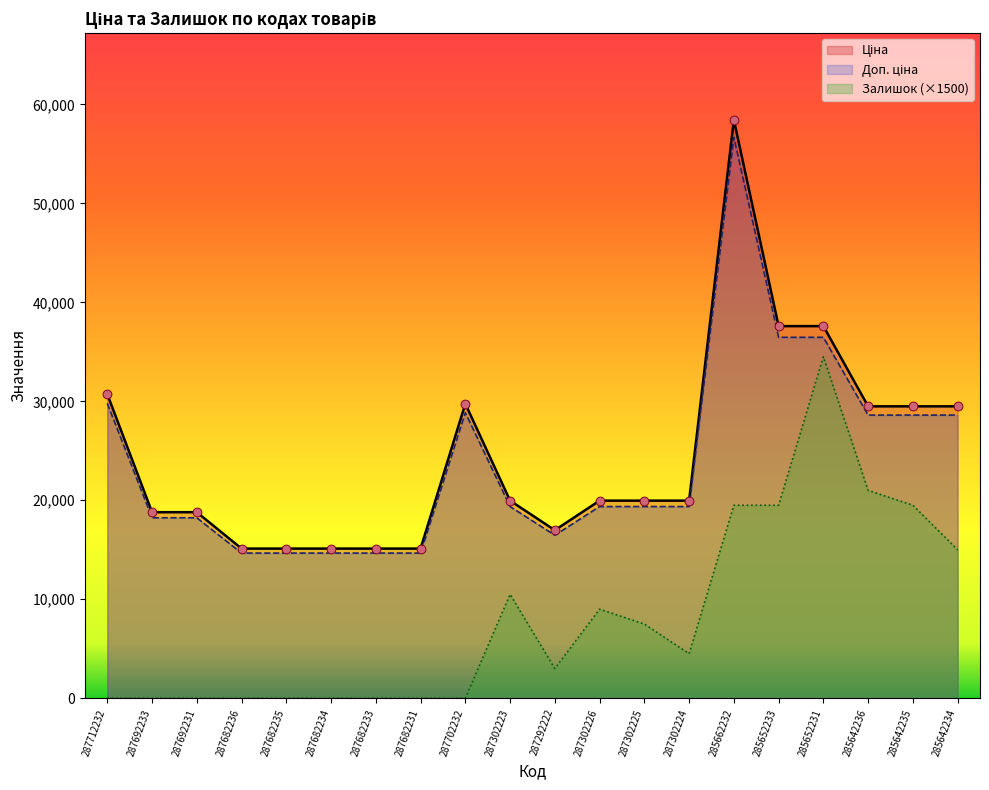

At which category is the sum across all series the highest?

285662232